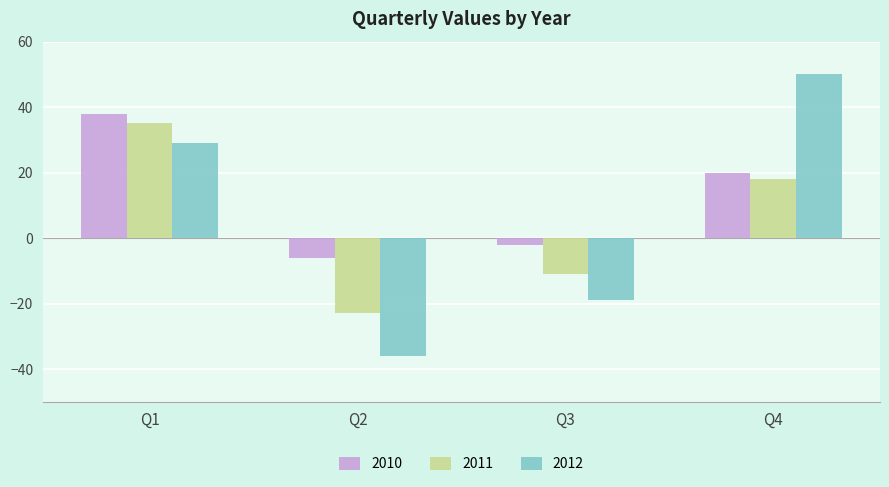

What is the difference between the 2010 values at Q4 and Q3?

22